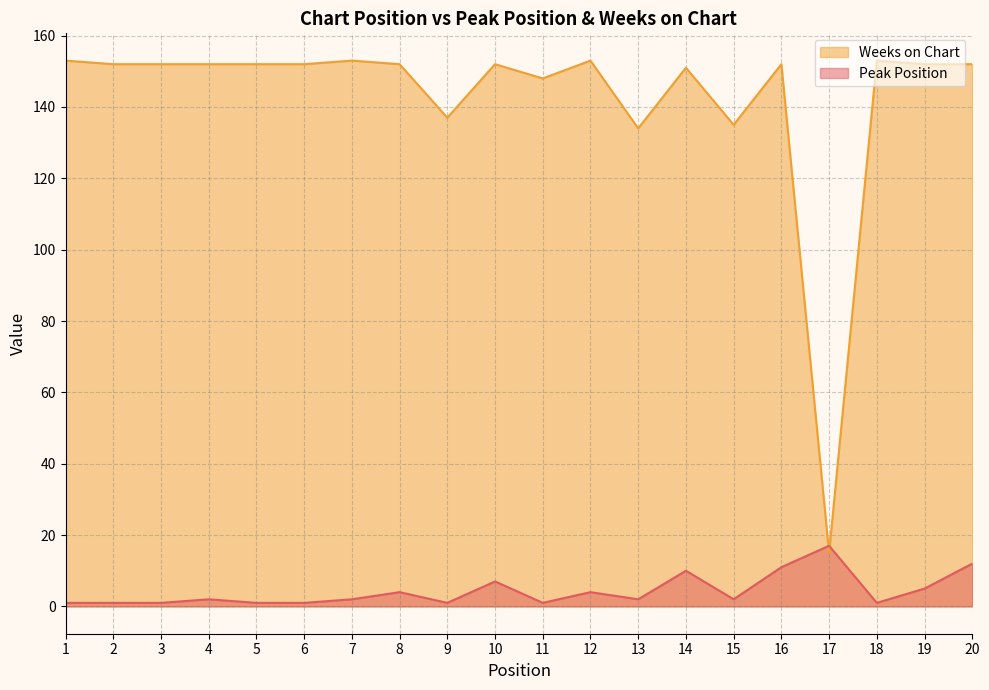

Which series has the largest total across all categories?

Weeks on Chart